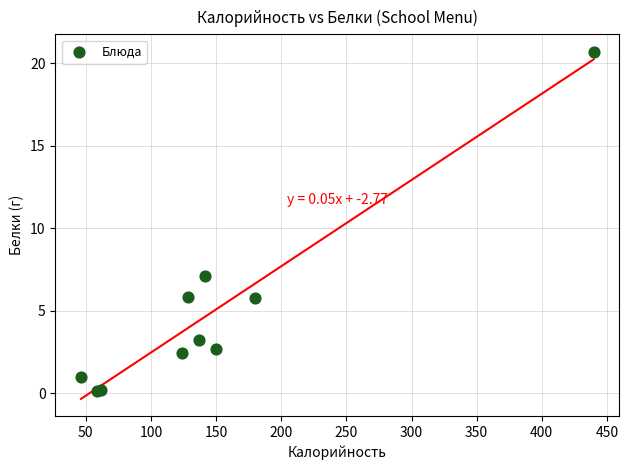

What Y value in the scatter plot is closest to 10?

7.1